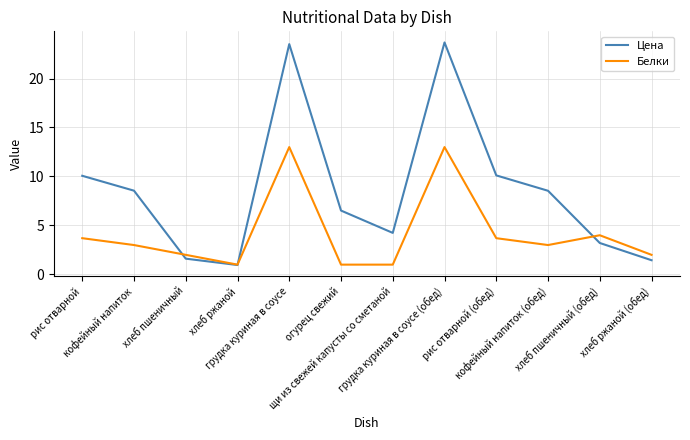

What is the minimum value for Цена?

1.0